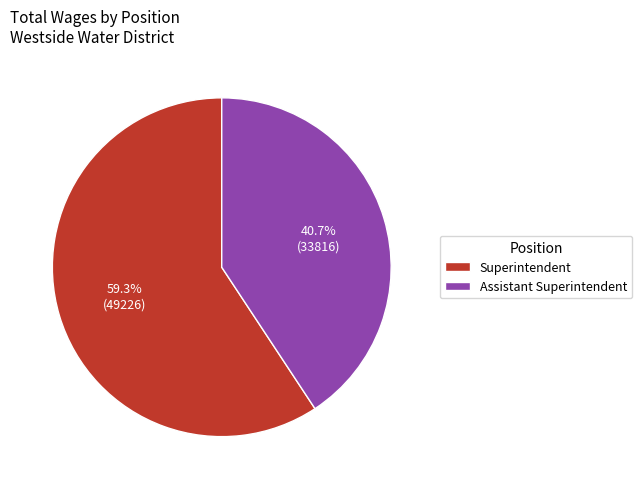

To the nearest percent, what is the combined percentage of Assistant Superintendent and Superintendent?

100%